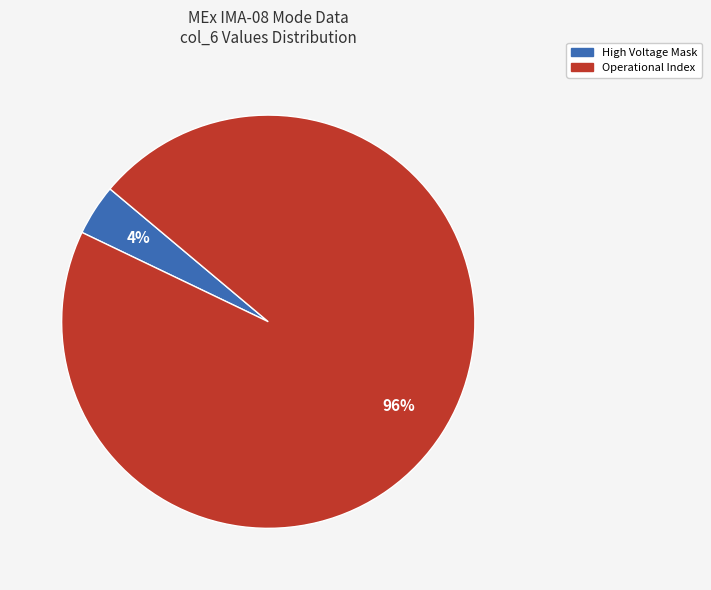

Is there any slice that represents more than half of the pie?

Yes